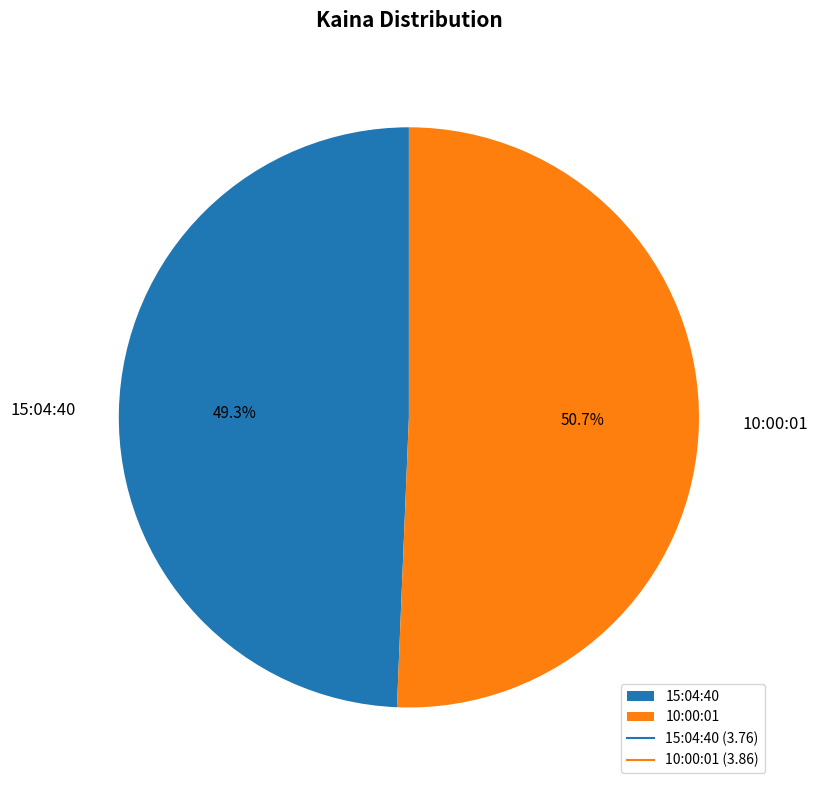

What is the smallest slice in the pie chart?

15:04:40